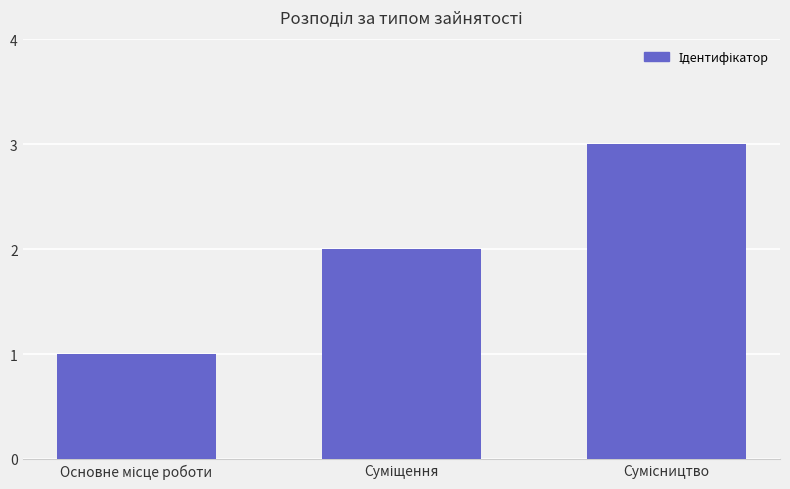

Count the values in the range 1 to 3.

3